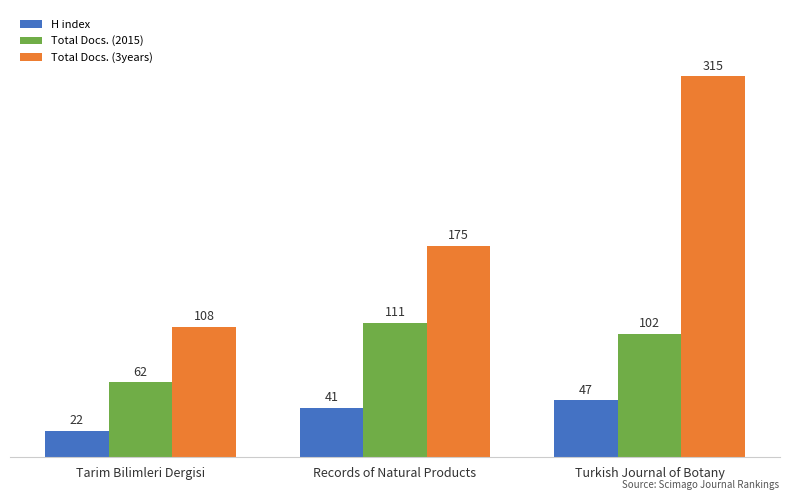

How many series are shown in this chart?

3